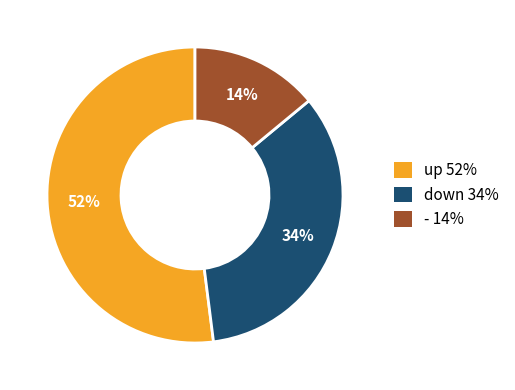

To the nearest percent, what is the difference between the largest and smallest slice percentages?

38%